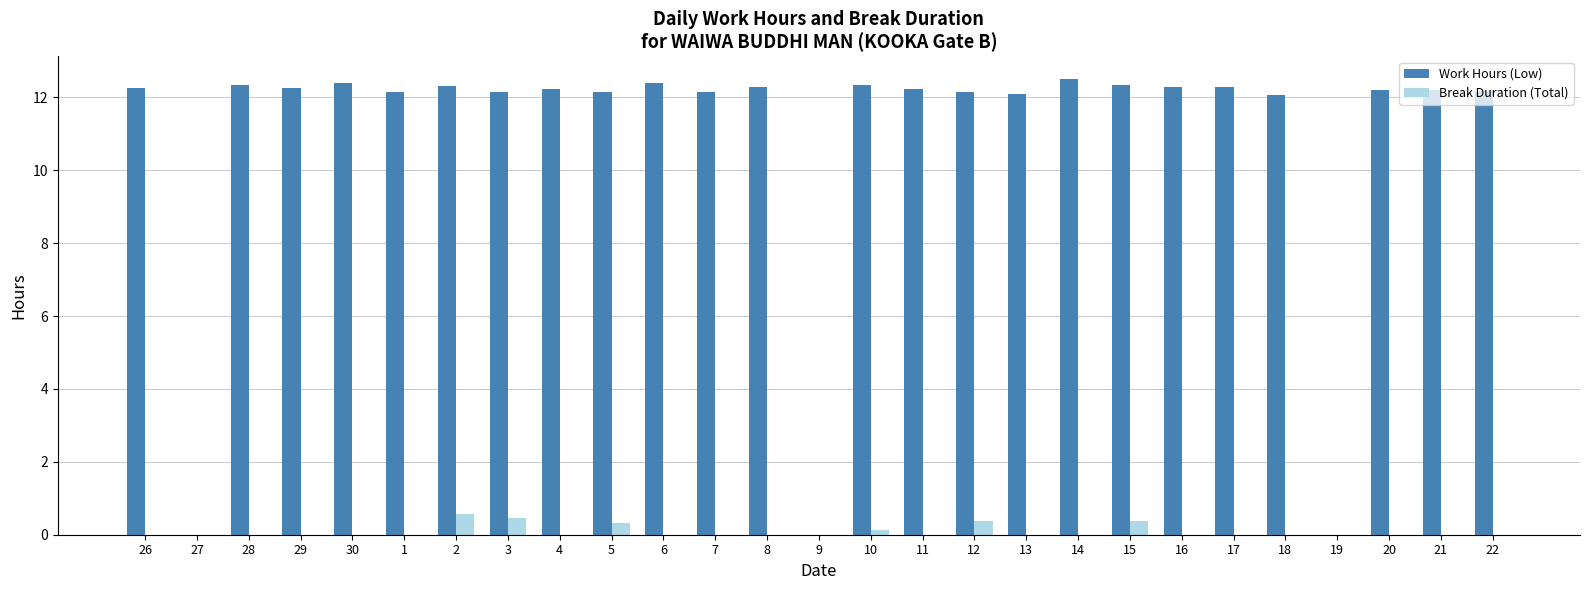

The Break Duration (Total) series shows 0.0 at 29. True or false?

True